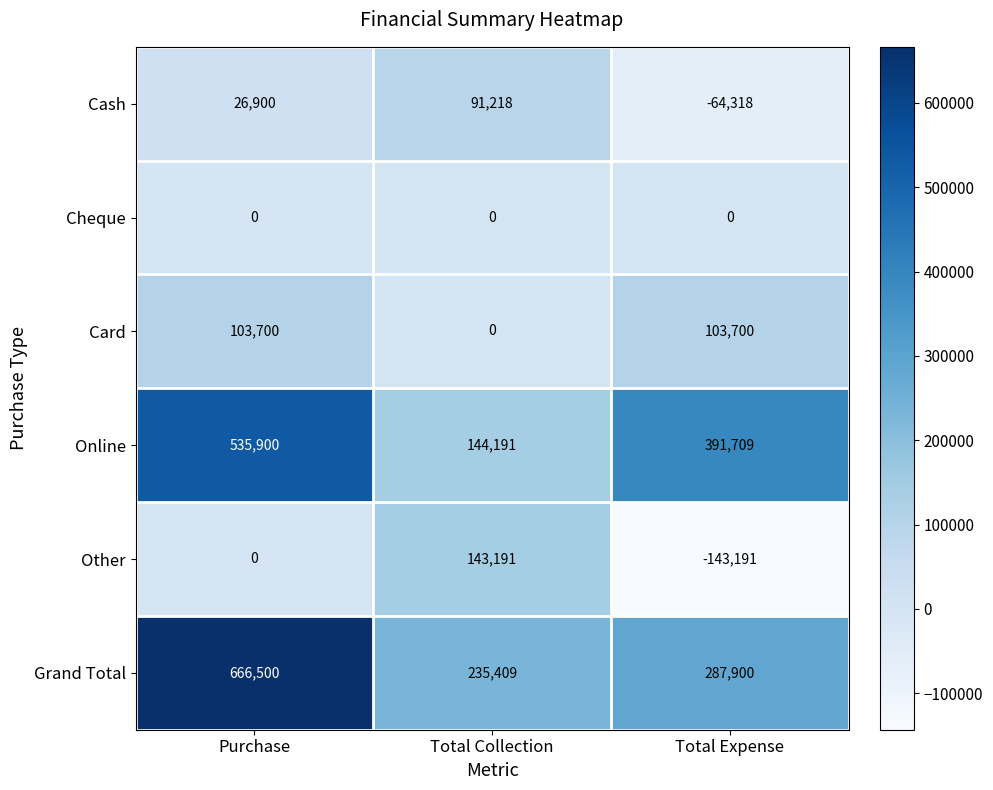

Which series has the largest range (max minus min)?

Grand Total